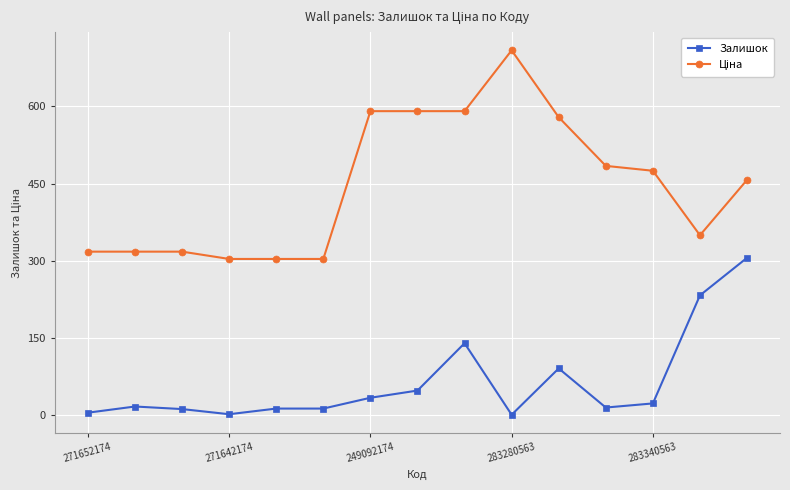

How many data points does each series have?

15